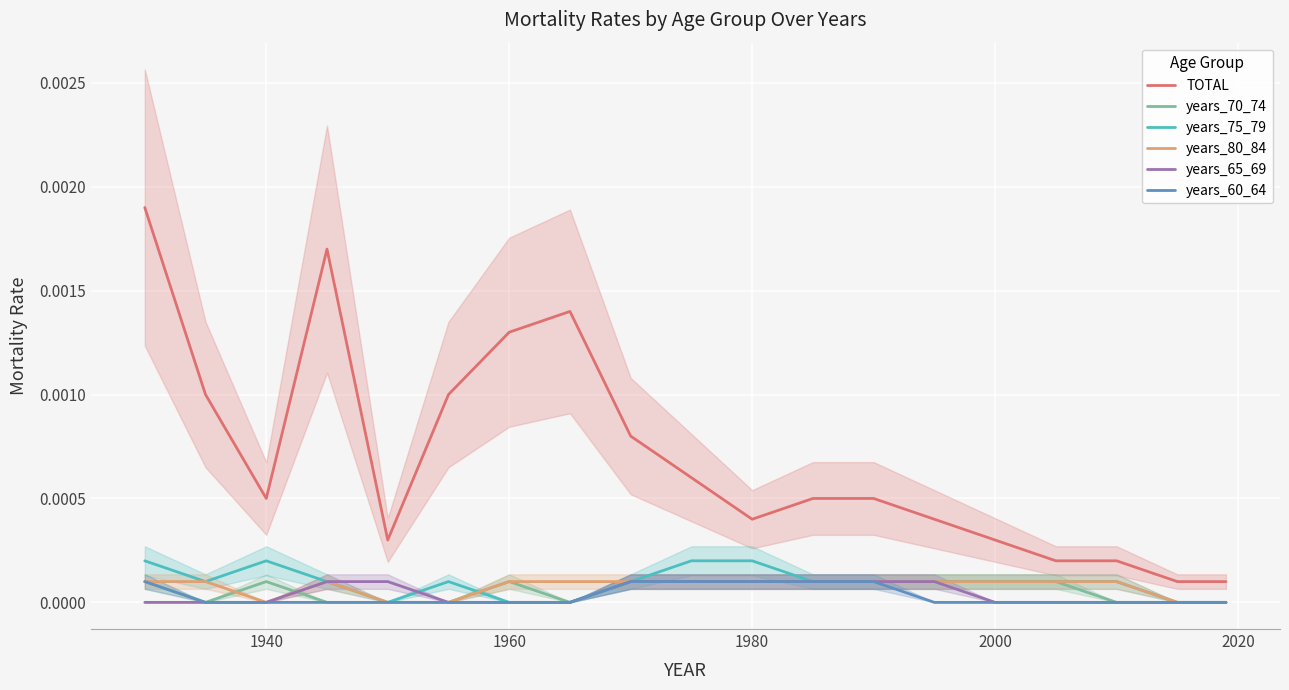

What are all the series names shown in the legend?

TOTAL, years_70_74, years_75_79, years_80_84, years_65_69, years_60_64